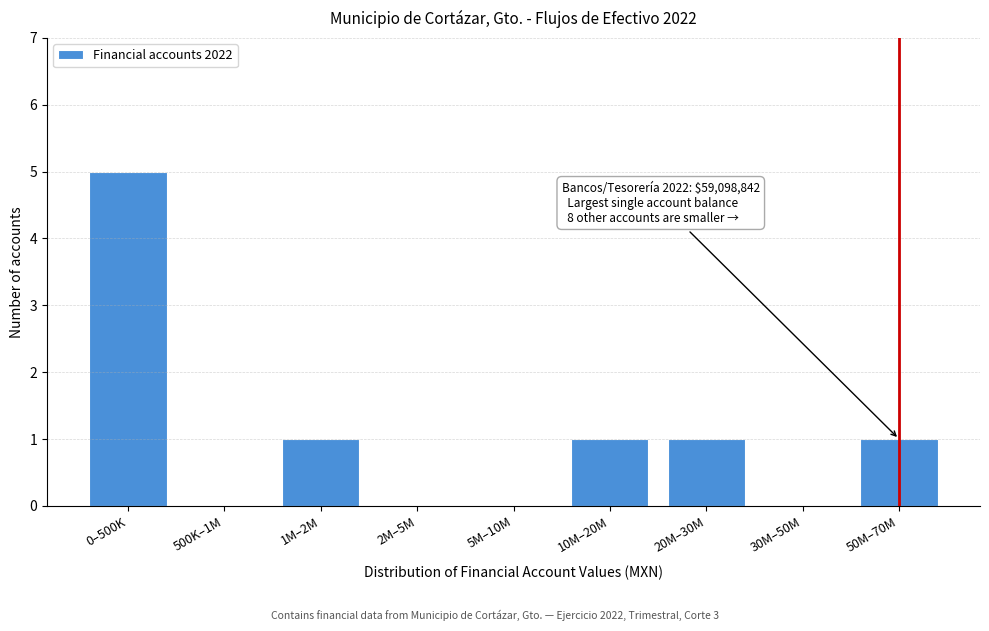

Reading left to right, list all the values displayed in this chart.

0–500K=5	500K–1M=0	1M–2M=1	2M–5M=0	5M–10M=0	10M–20M=1	20M–30M=1	30M–50M=0	50M–70M=1